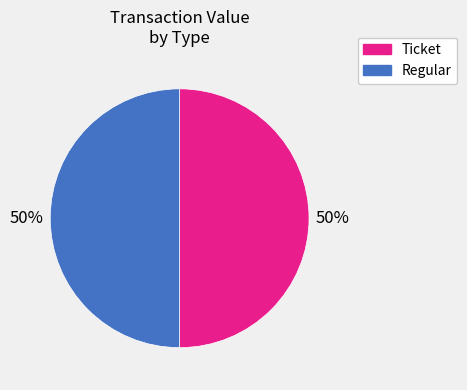

How many segments does this pie chart have?

2